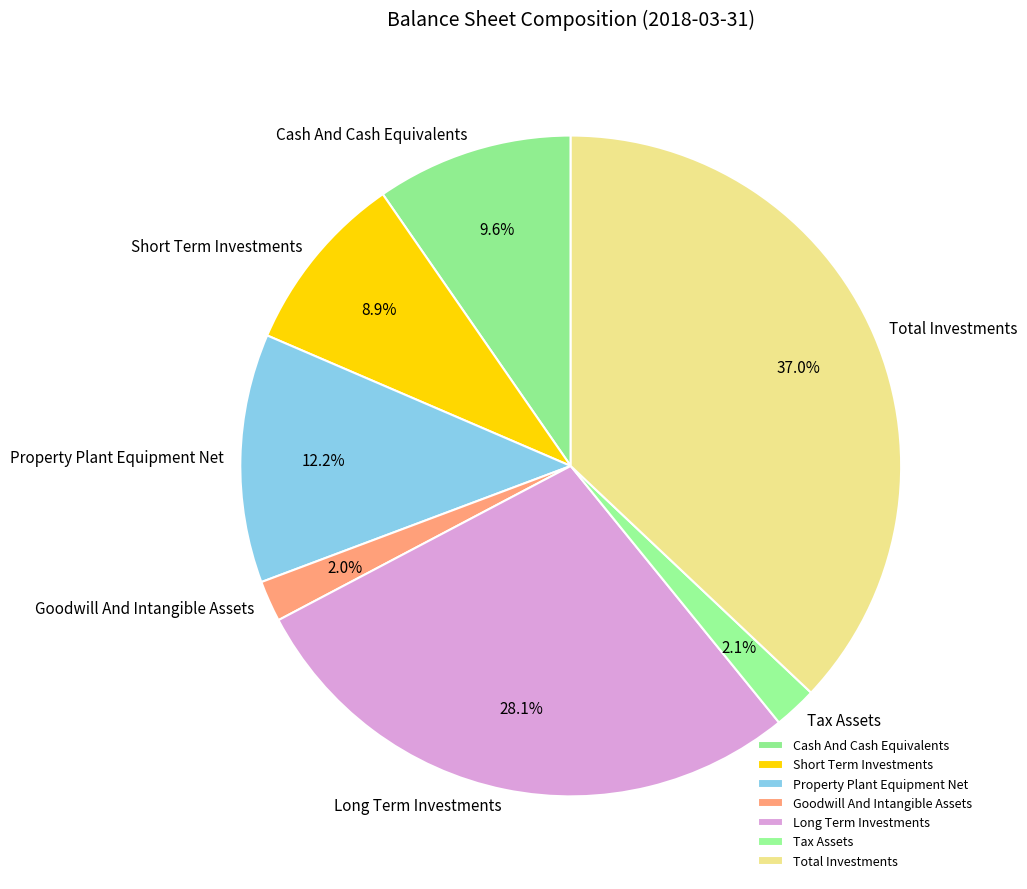

What portion of the pie excludes Cash And Cash Equivalents?

90.4%